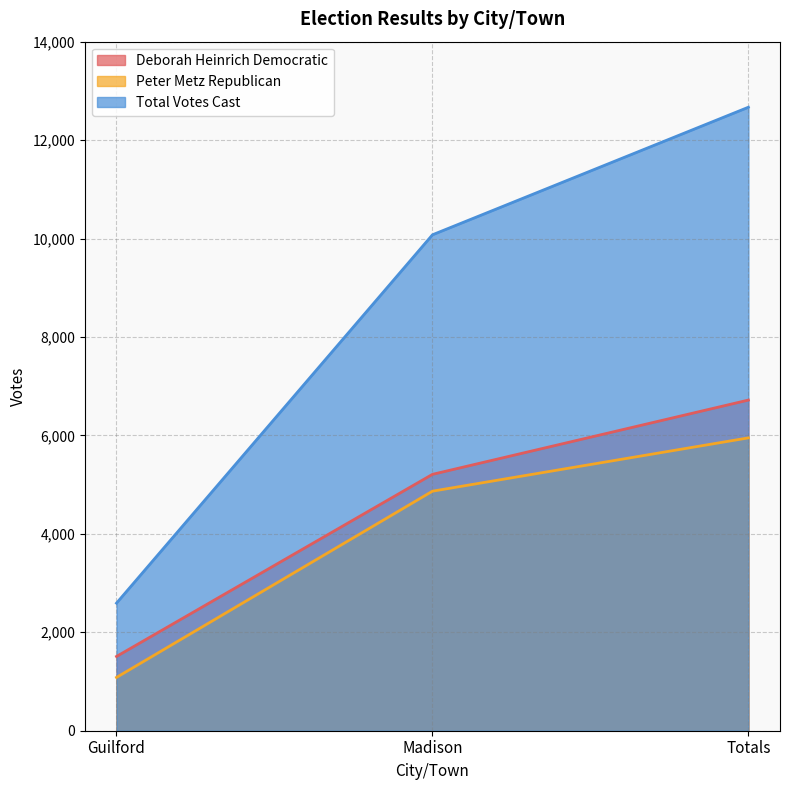

Which label corresponds to the smallest value in the chart?

Guilford